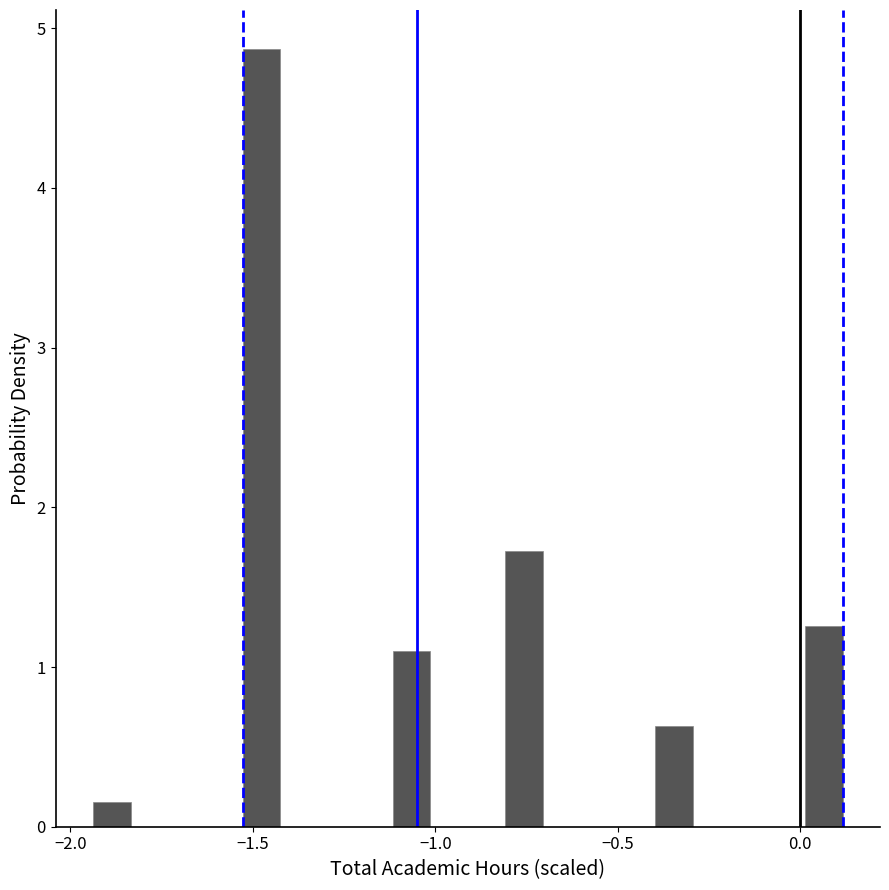

Read against the x-axis, roughly where is the centre of the tallest bar?

-1.50